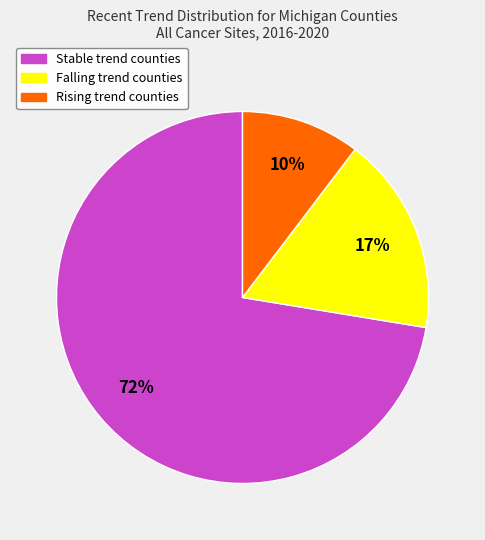

Is there any slice that represents more than half of the pie?

Yes